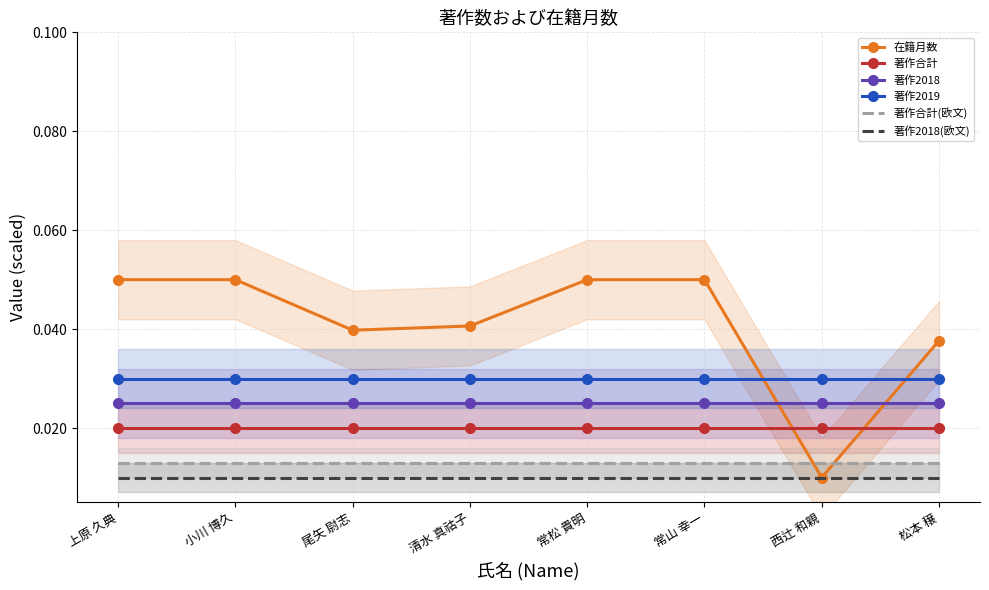

How many lines are shown in the chart?

6